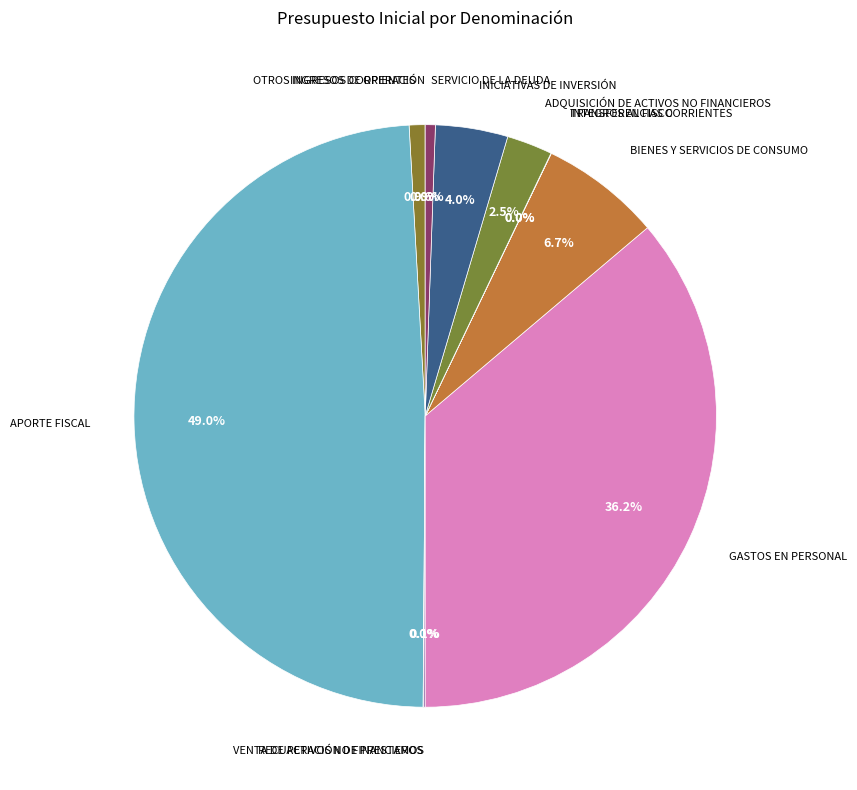

Which has a higher value, APORTE FISCAL or GASTOS EN PERSONAL?

APORTE FISCAL